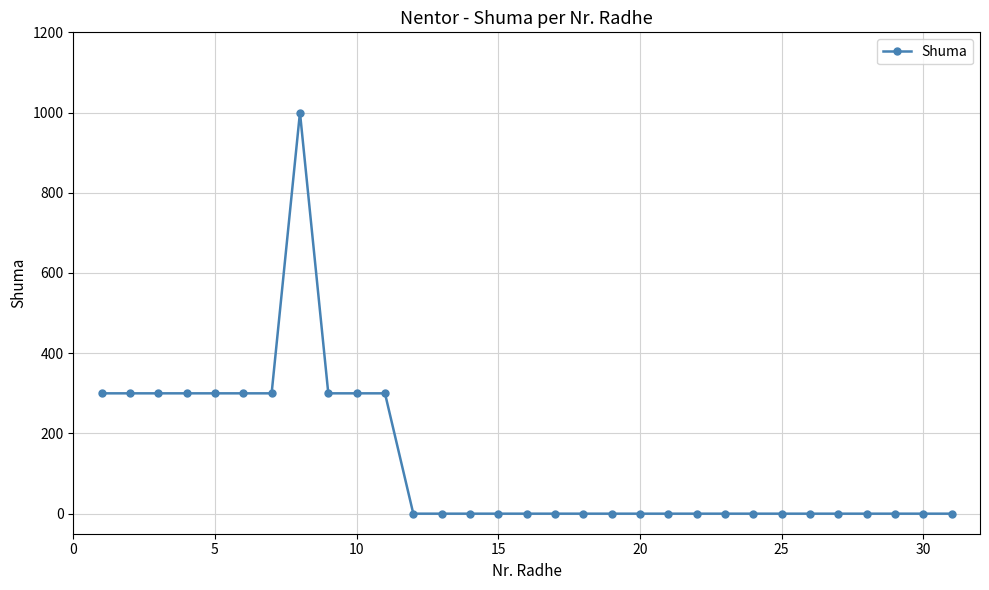

How many data points are above 0?

11